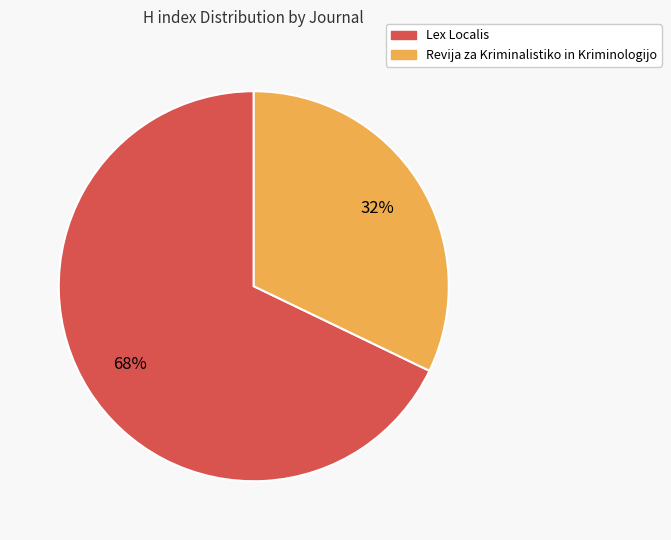

What is the smallest slice in the pie chart?

Revija za Kriminalistiko in Kriminologijo